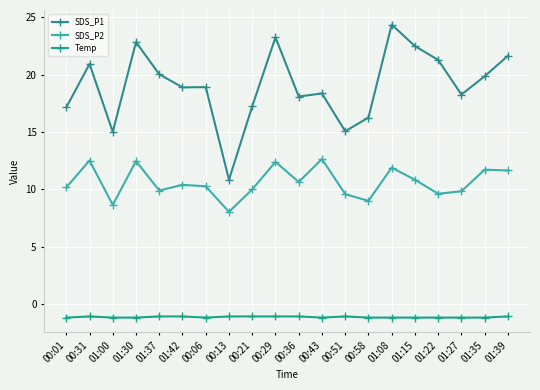

What are all the series names shown in the legend?

SDS_P1, SDS_P2, Temp